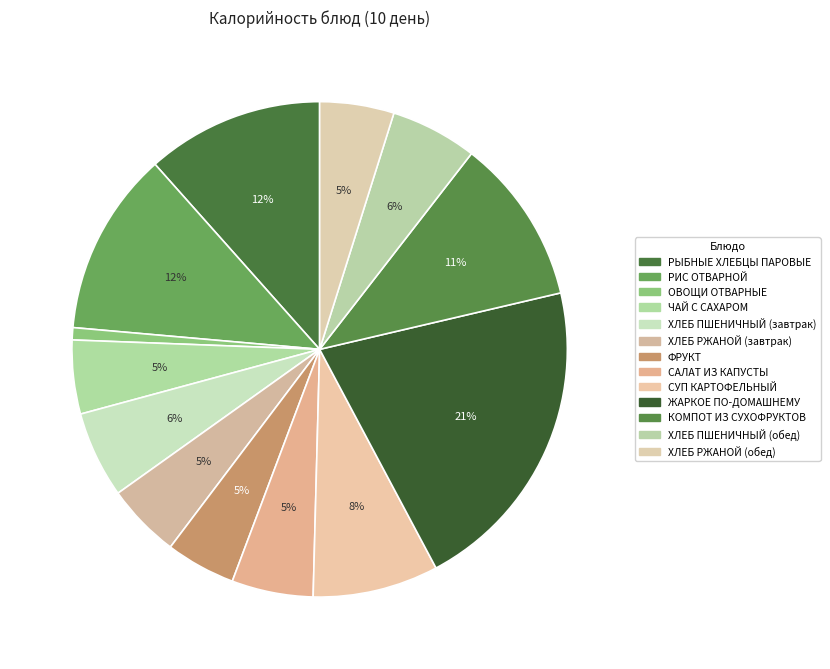

Which category has the biggest portion of the pie?

ЖАРКОЕ ПО-ДОМАШНЕМУ